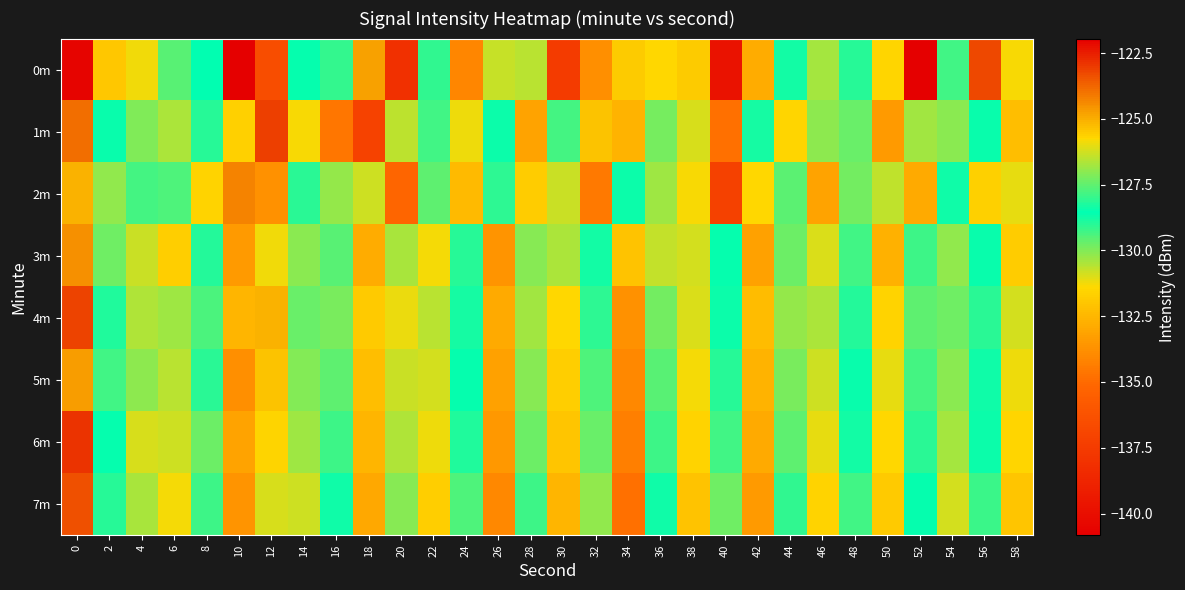

What is the greatest value displayed?

-121.9